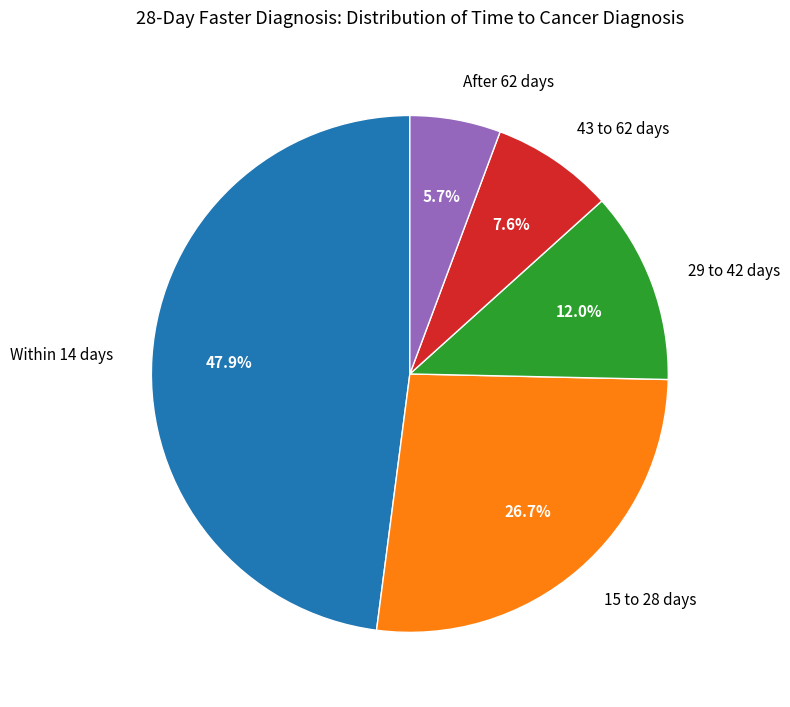

To the nearest percent, what is the difference between the largest and smallest slice percentages?

42%